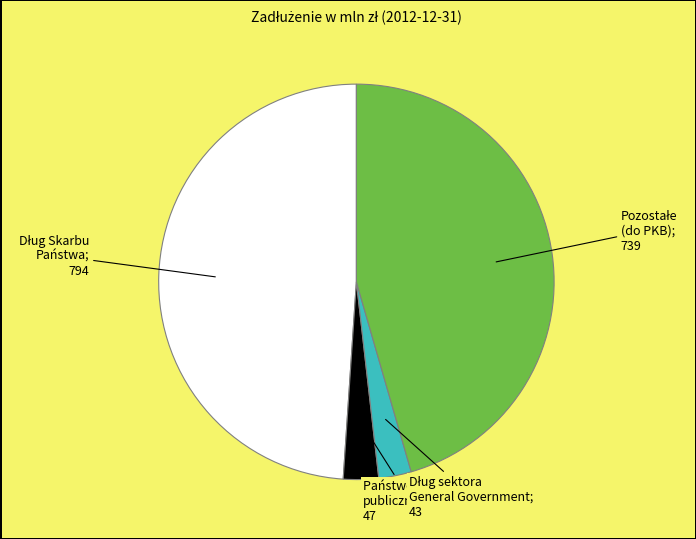

Is there any slice that represents more than half of the pie?

No